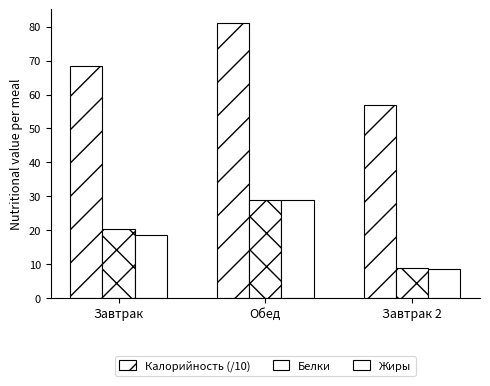

What is the maximum value for Белки?

29.0